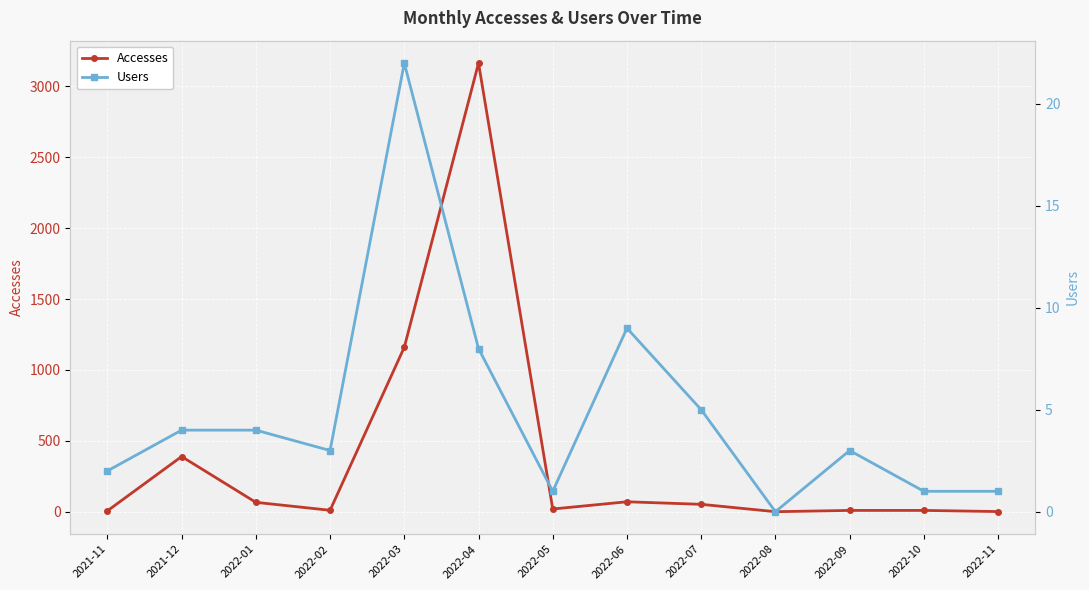

What is the total value across all series at 2022-03?

1182